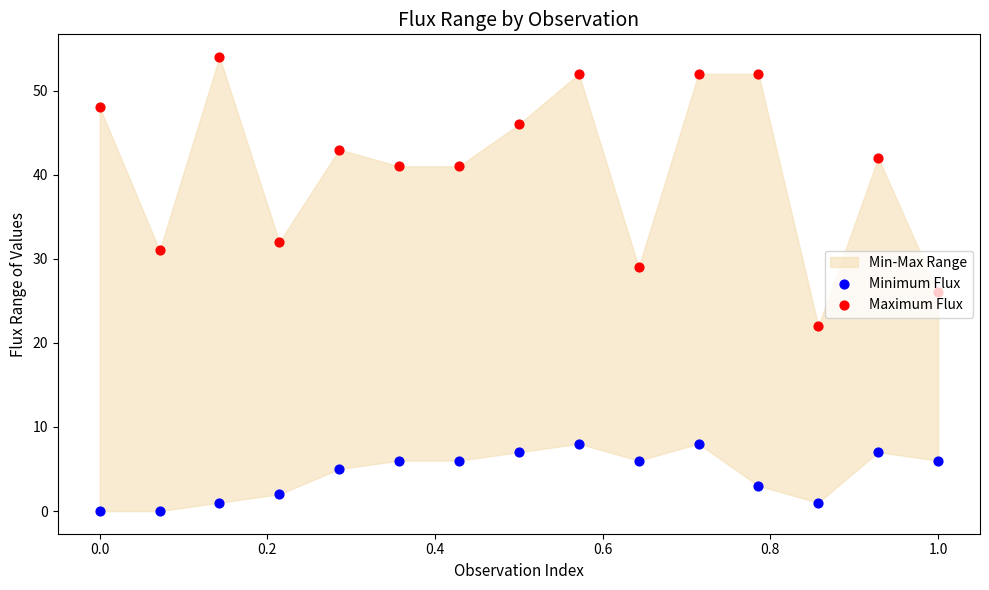

Which series reaches the minimum Y coordinate?

Minimum Flux